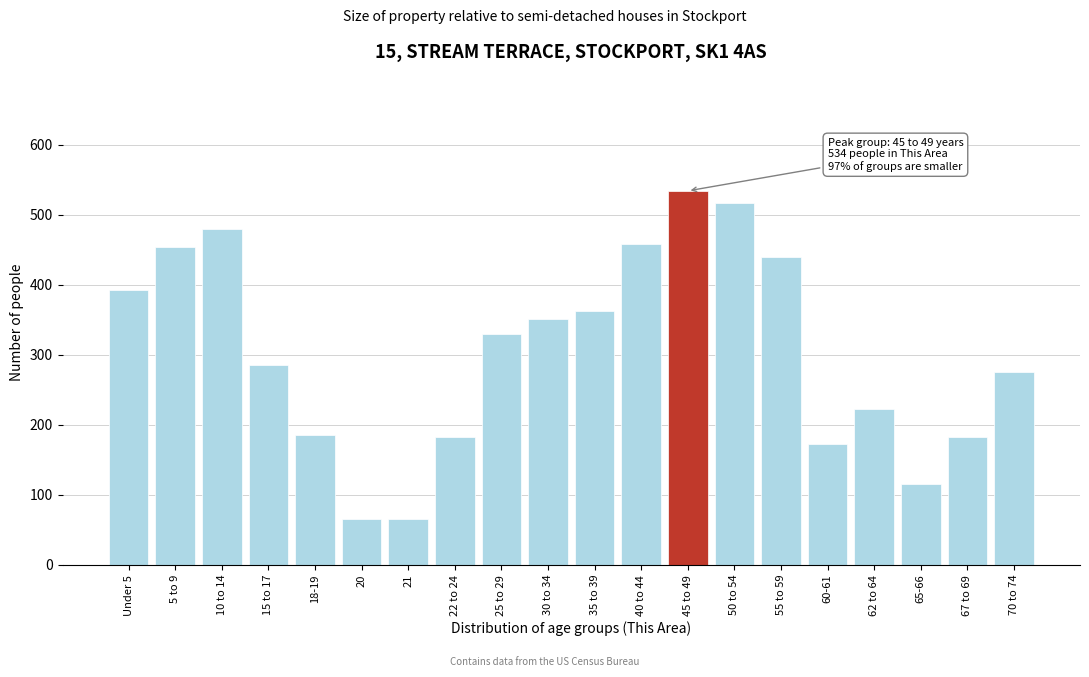

Where is the data nearest to the value 299?

15 to 17